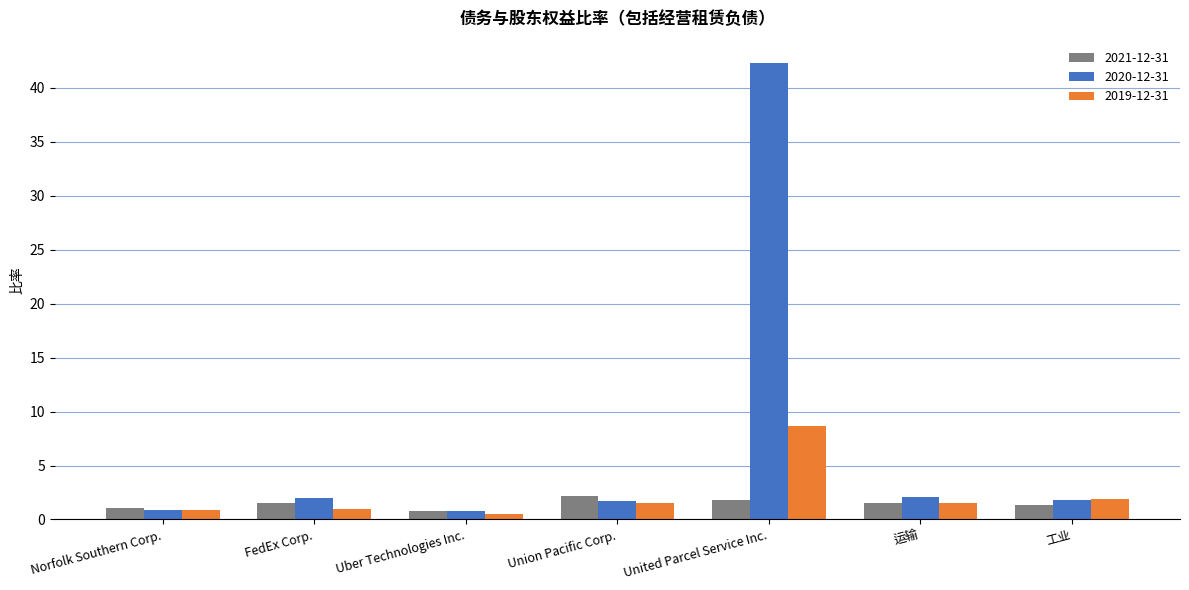

How many bars are there in total?

21